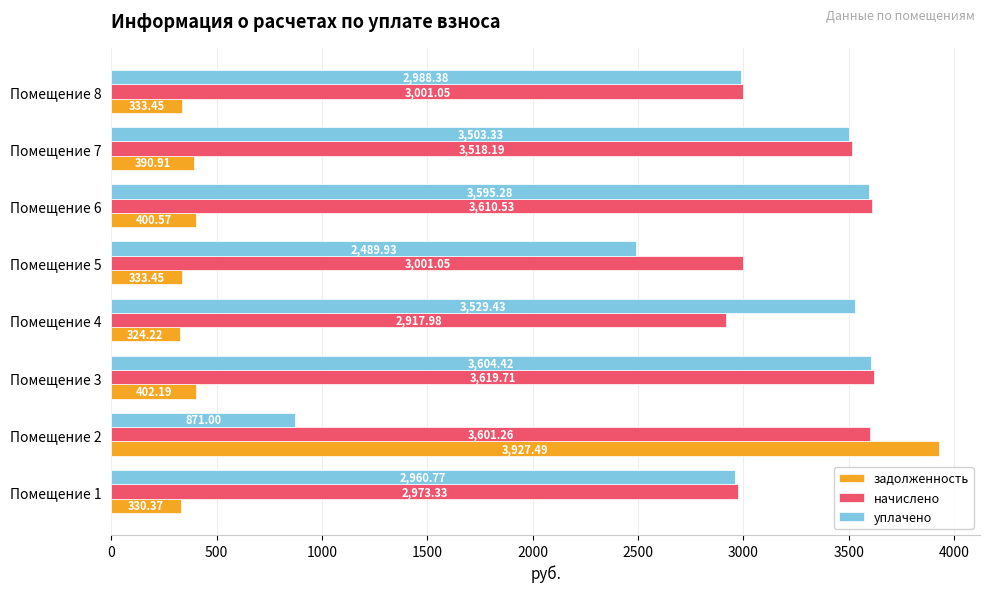

What is the total value across all series at Помещение 2?

8399.8